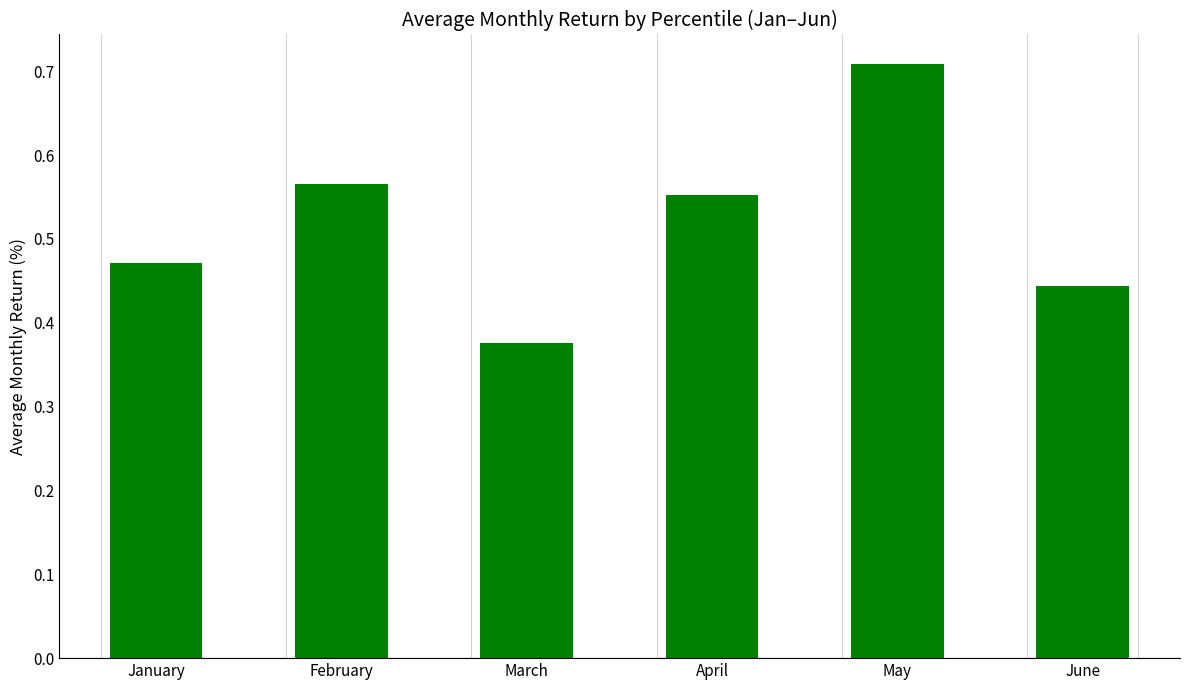

The value at April is 0.3. True or false?

False